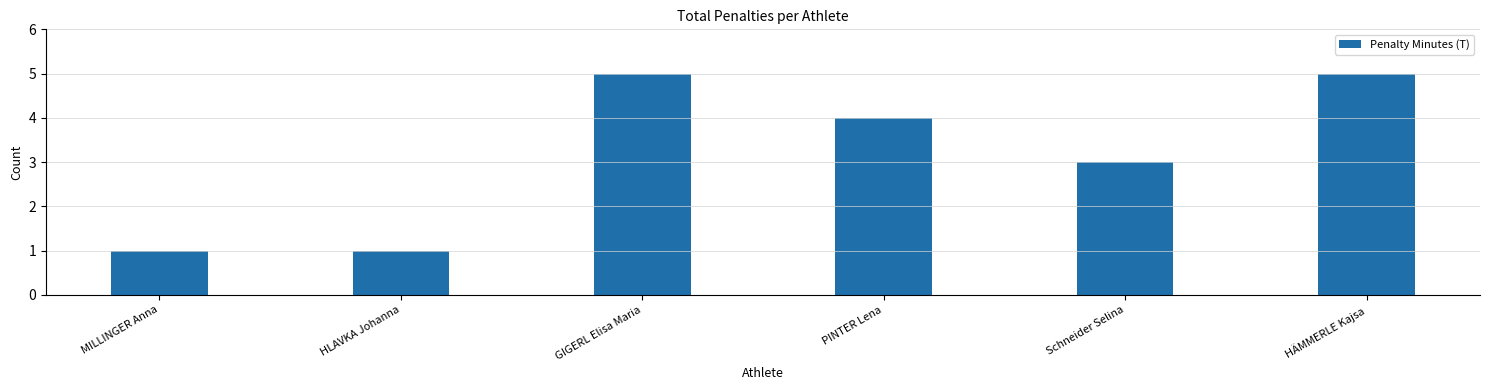

At which label does the data first exceed 4?

GIGERL Elisa Maria